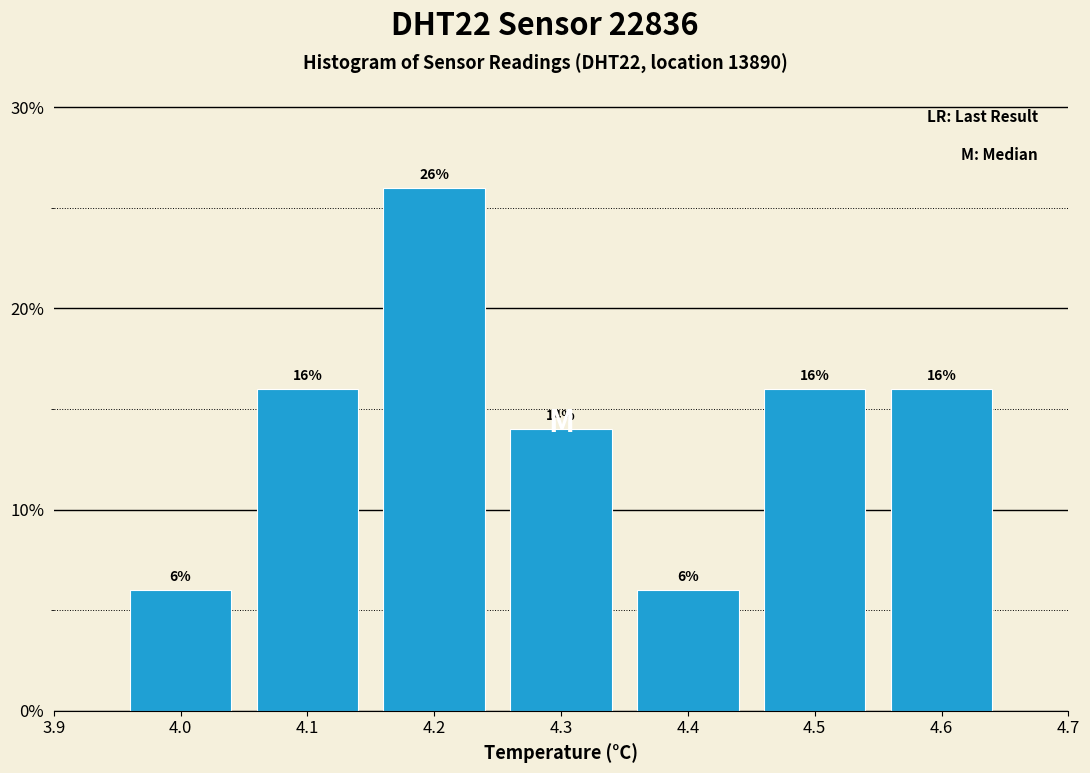

How tall is the bar that spans 4.35 to 4.45 on the x-axis?

6